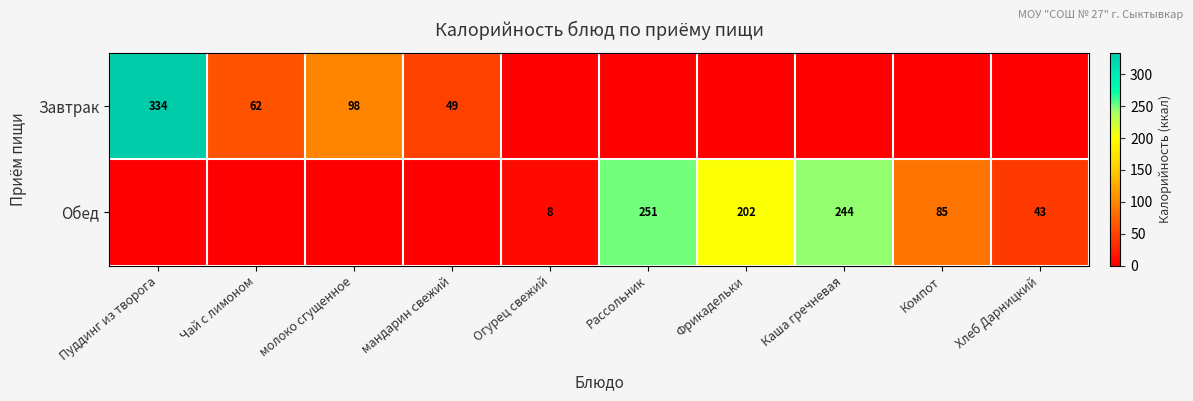

The Завтрак series shows 98 at молоко сгущенное. True or false?

True